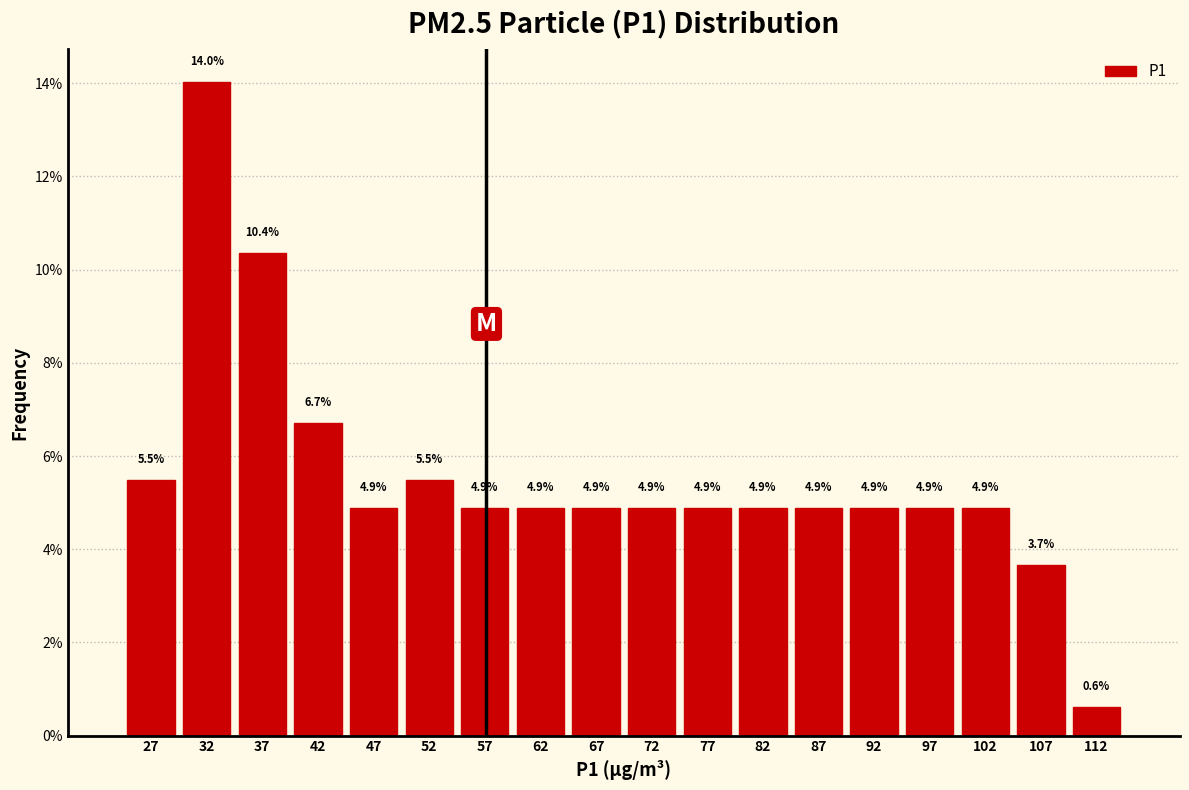

Which range on the x-axis has the tallest bar?

30 to 35